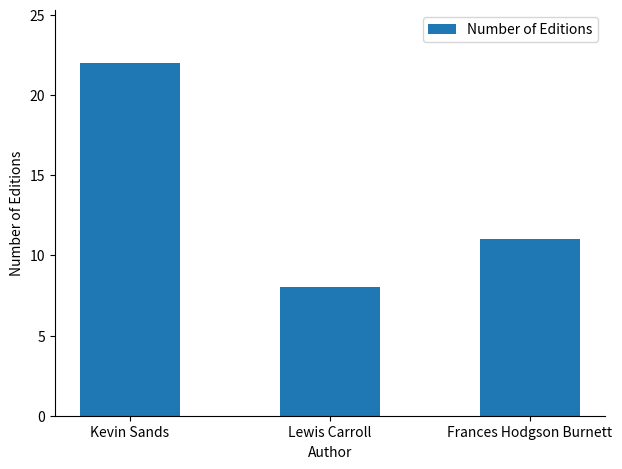

What is the difference between the values at Lewis Carroll and Frances Hodgson Burnett?

3